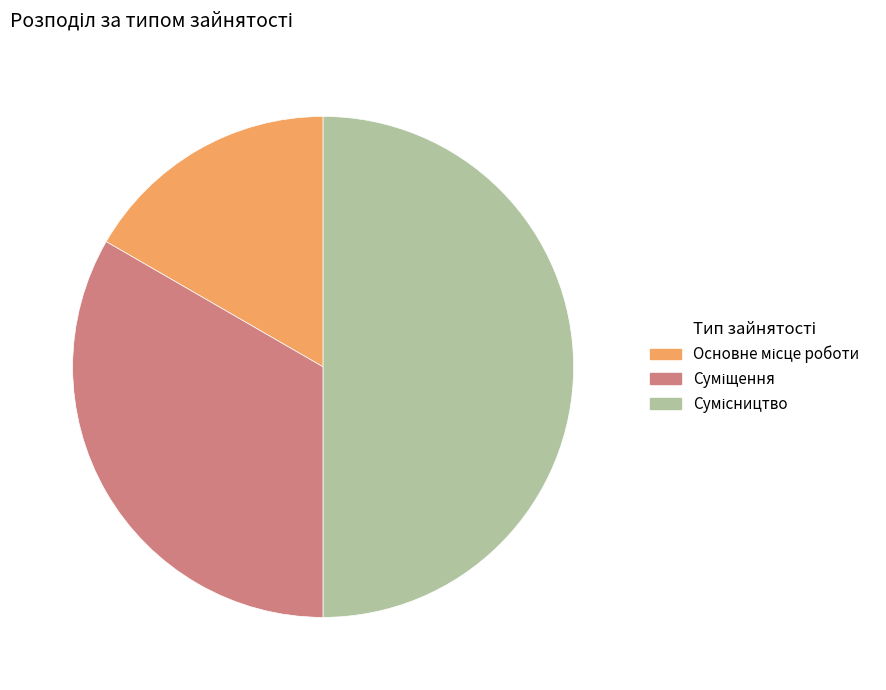

Rank the categories by value from highest to lowest.

Сумісництво, Суміщення, Основне місце роботи